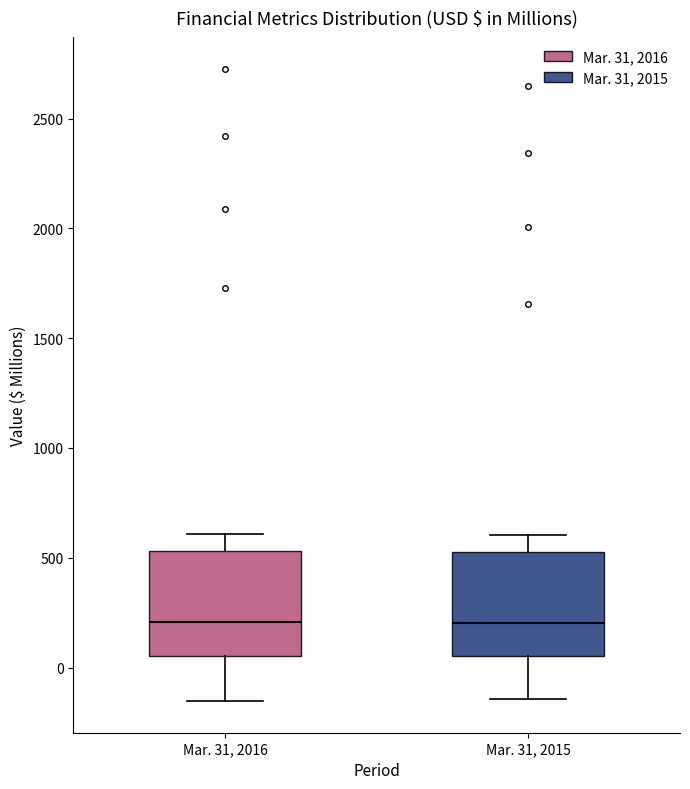

Where does the lower whisker of the box for Mar. 31, 2015 end on the y-axis? The values are not printed on the chart, so give them approximately, as read against the axis.

-150